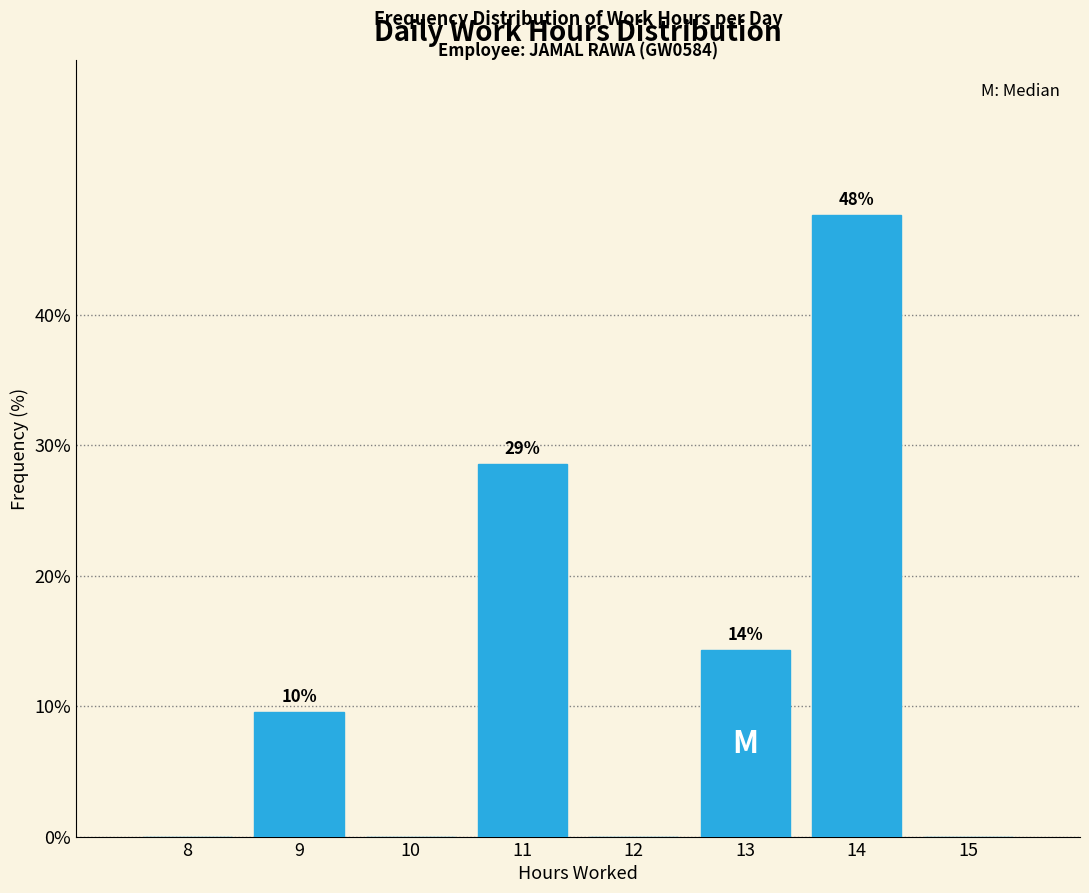

Are the bars horizontal?

No